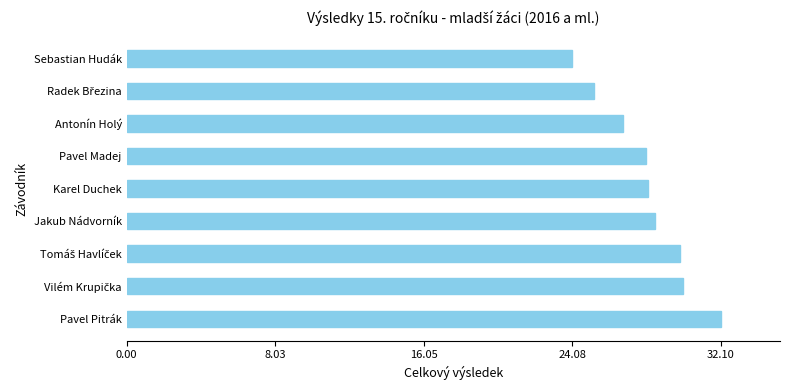

What is the sum of all values?

252.9